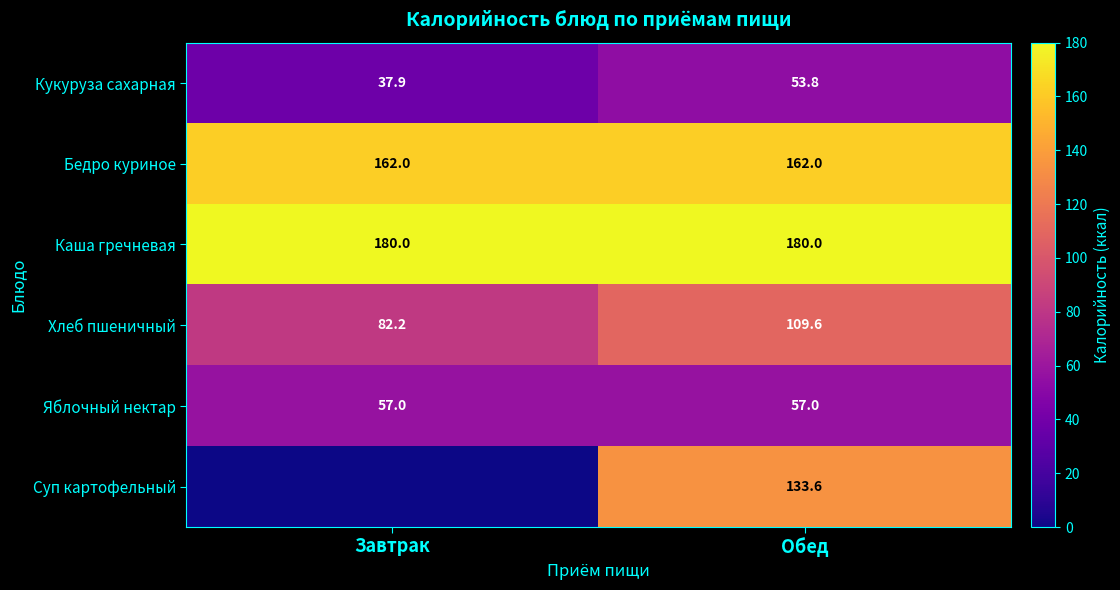

What is the spread (max minus min) of values at Обед?

126.2